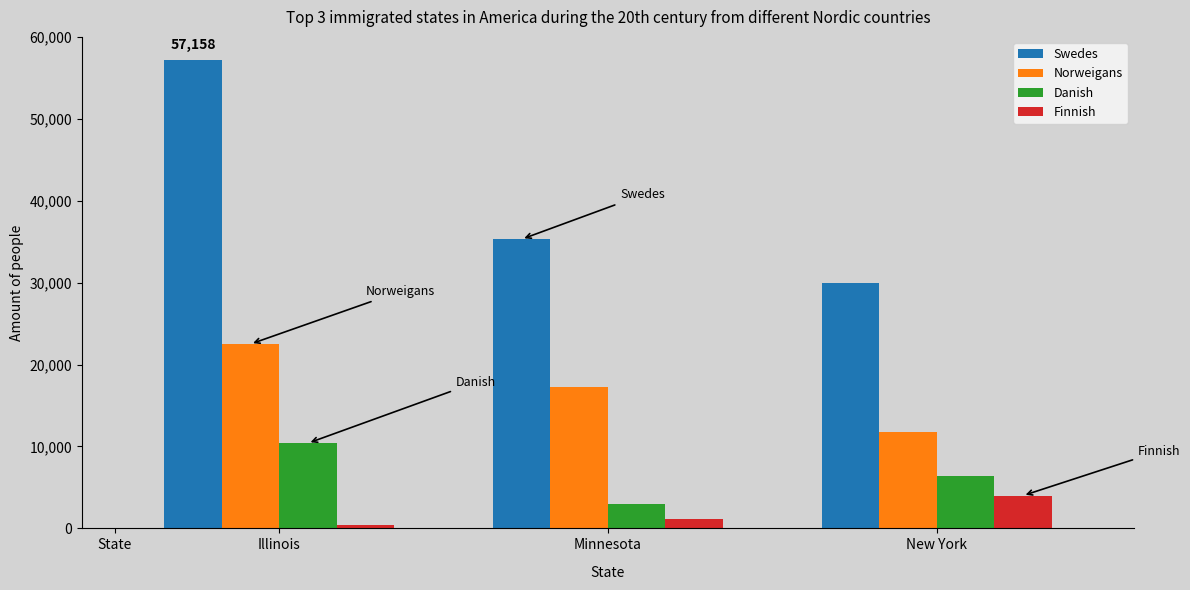

What is the minimum value for Danish?

3000